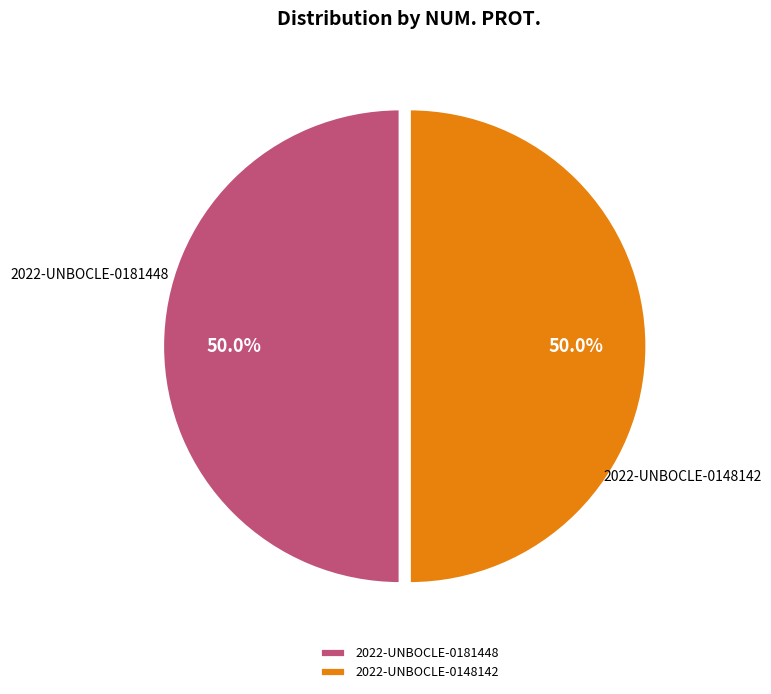

Is the sum of 2022-UNBOCLE-0148142 and 2022-UNBOCLE-0181448 greater than half?

Yes